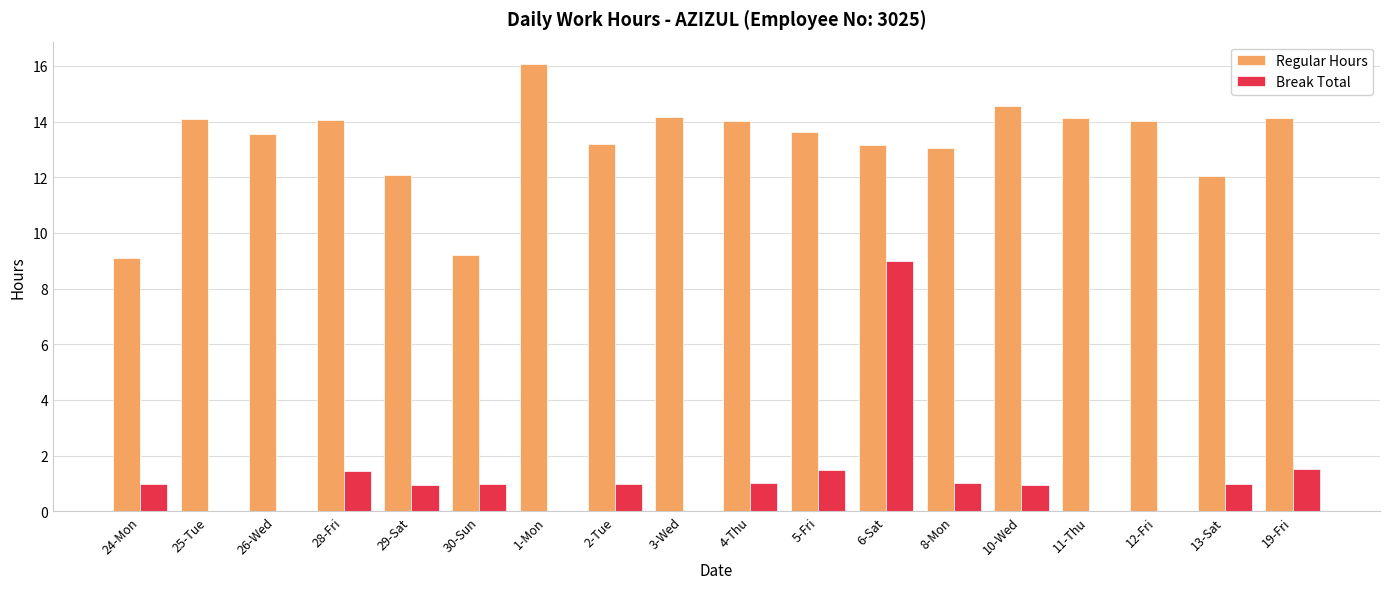

Are the bars horizontal?

No